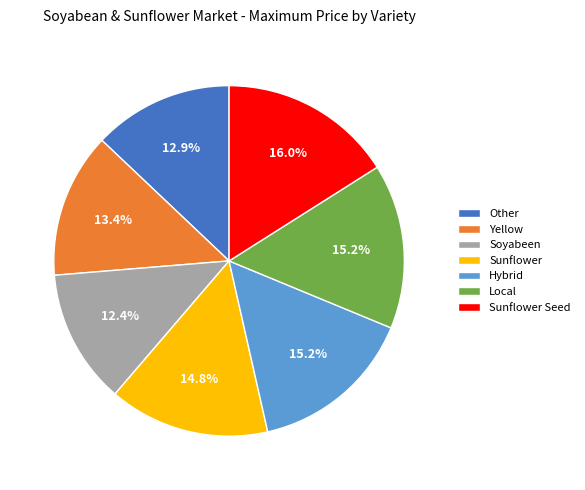

Which category has the biggest portion of the pie?

Sunflower Seed